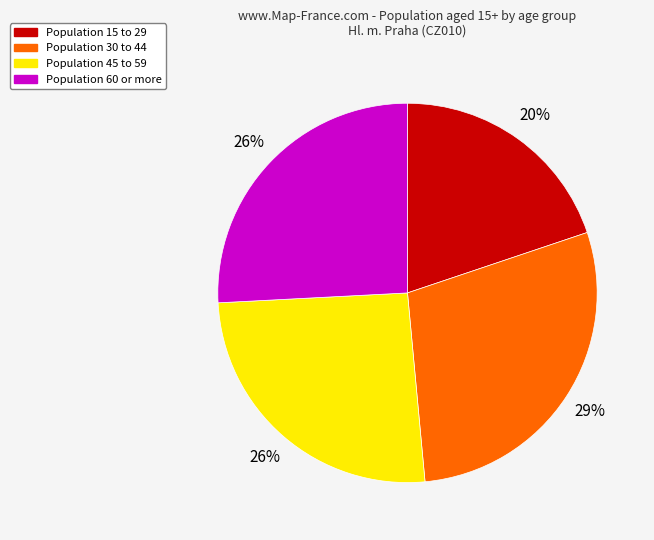

Does any single category account for the majority?

No